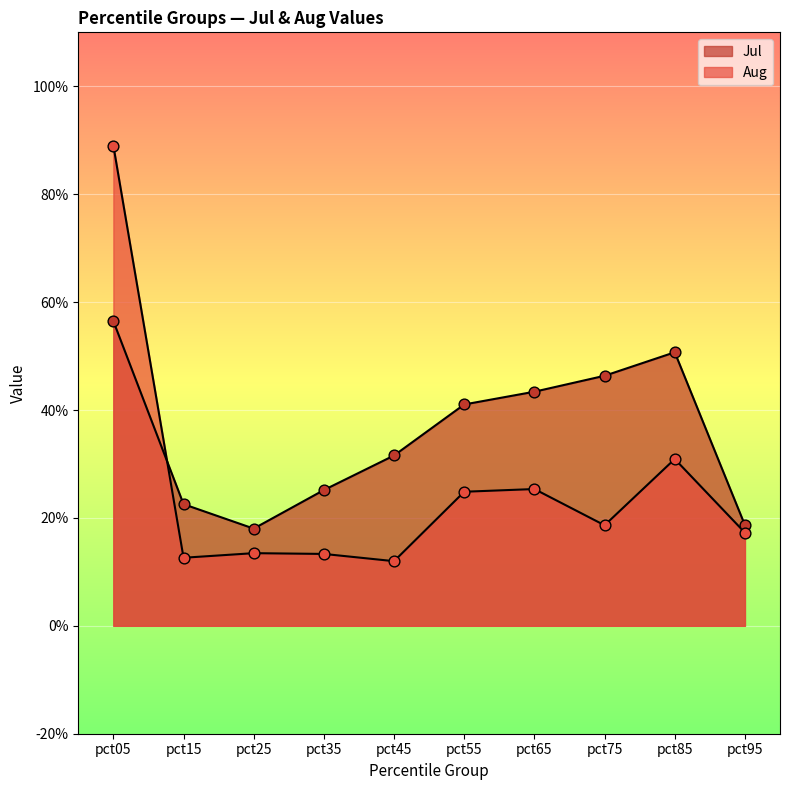

At how many categories does at least one series exceed 0?

10